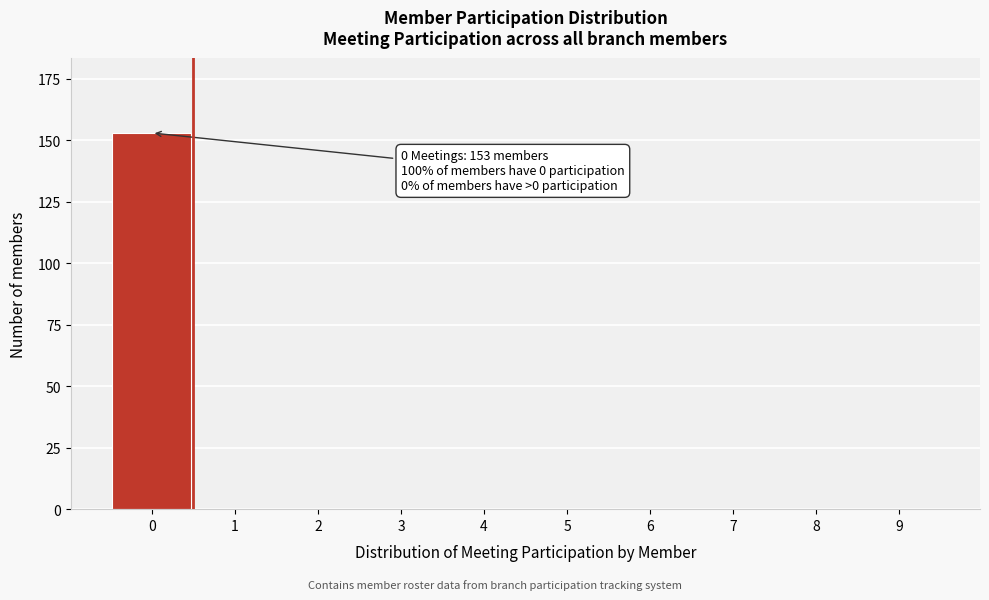

Reading right to left, transcribe all the data shown in this chart.

9=0	8=0	7=0	6=0	5=0	4=0	3=0	2=0	1=0	0=153